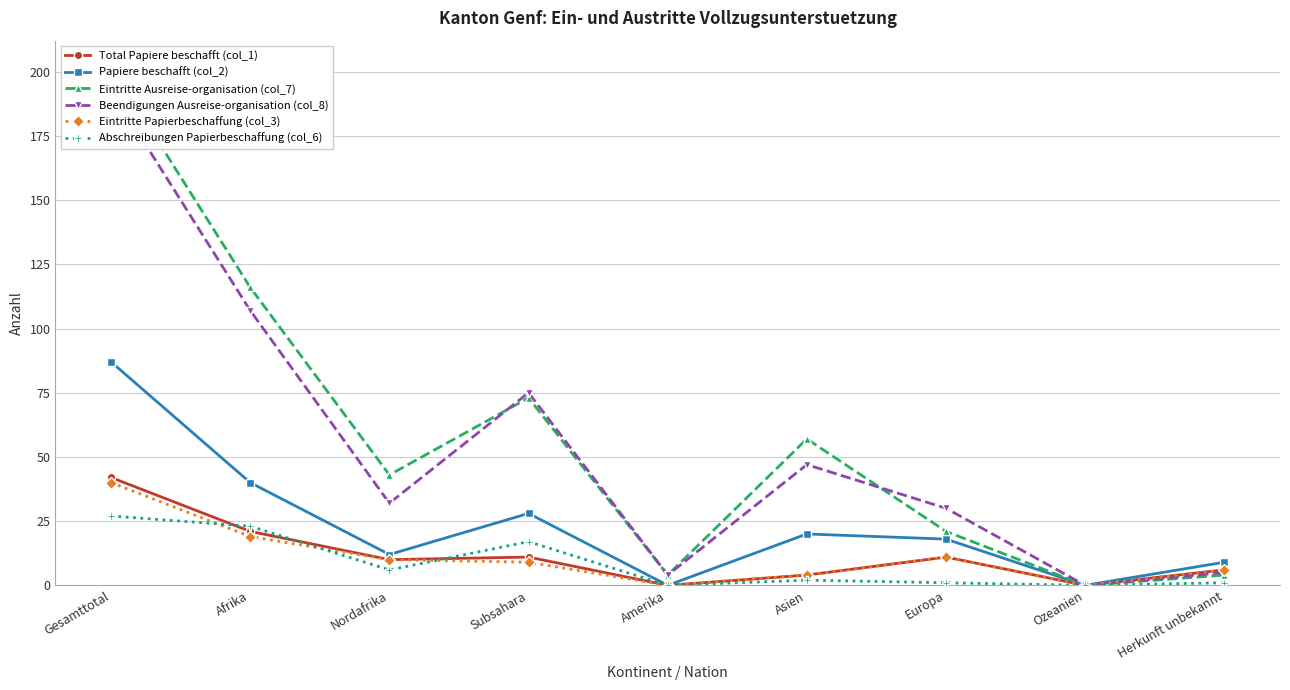

At which label does Abschreibungen Papierbeschaffung (col_6) first exceed 2?

Gesamttotal